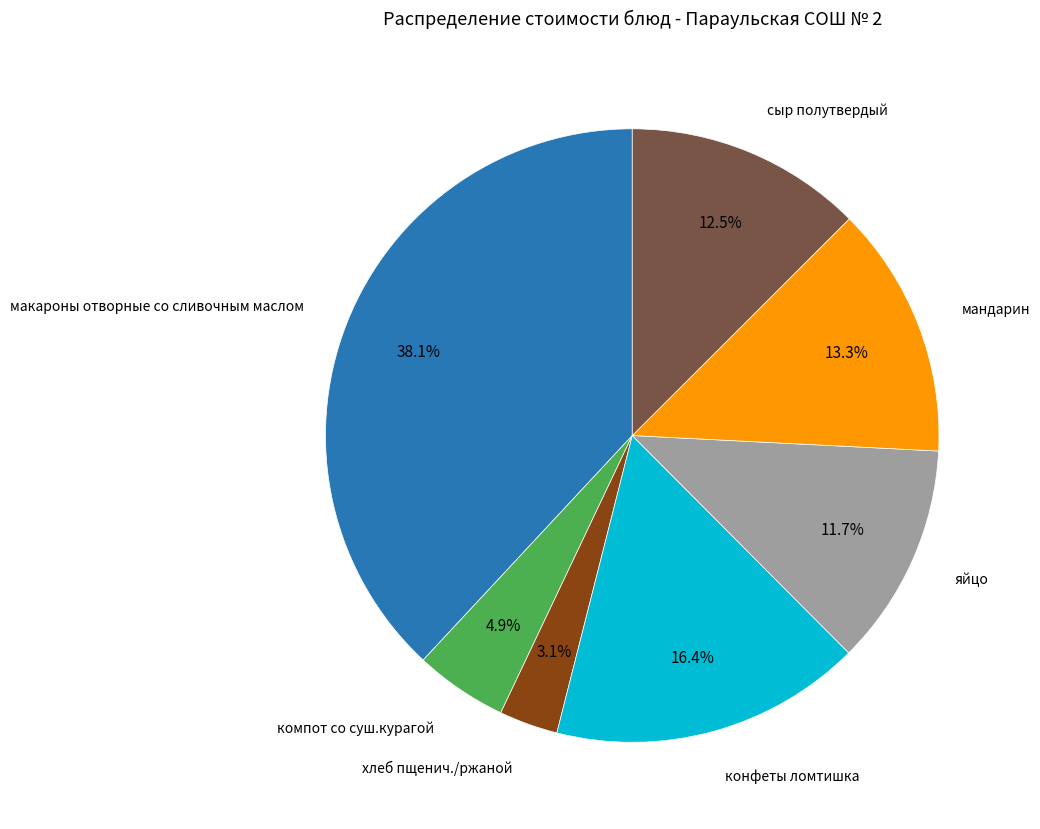

How many slices are in this pie chart?

7